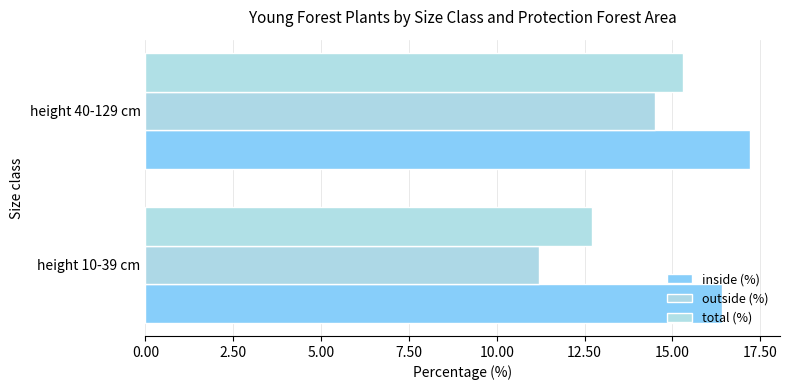

Reading left to right, transcribe all the data shown in this chart.

inside (%): 16.4	17.2
outside (%): 11.2	14.5
total (%): 12.7	15.3